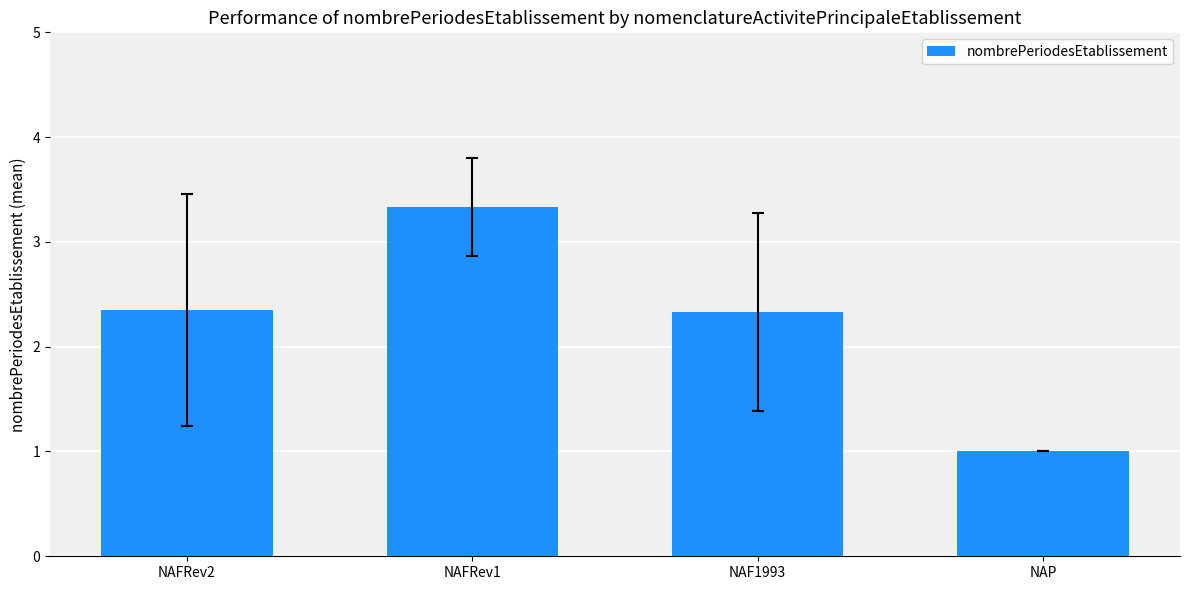

Approximately how many times larger is the value at NAP compared to NAFRev2?

0.4